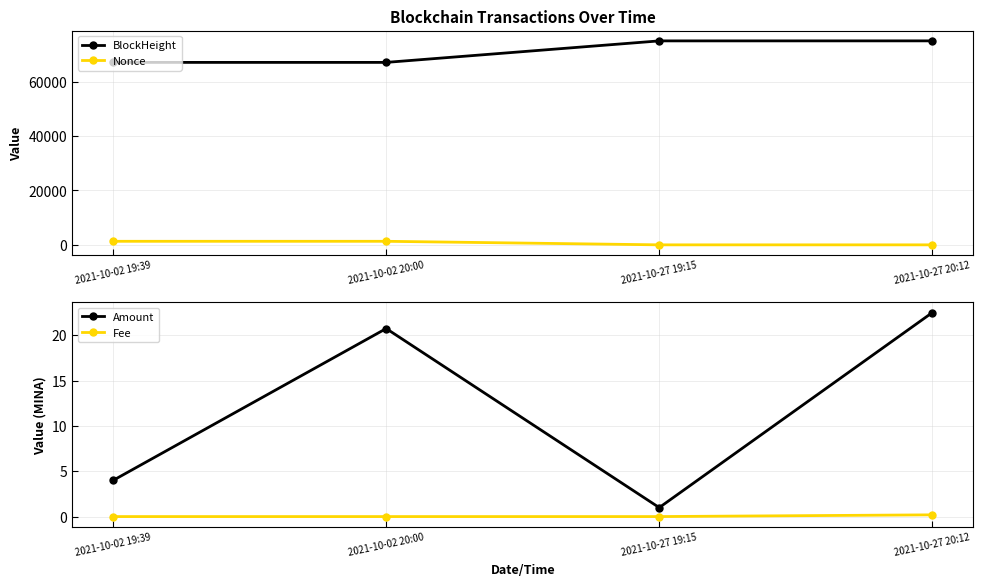

True or false: BlockHeight and Amount cross at least once.

False